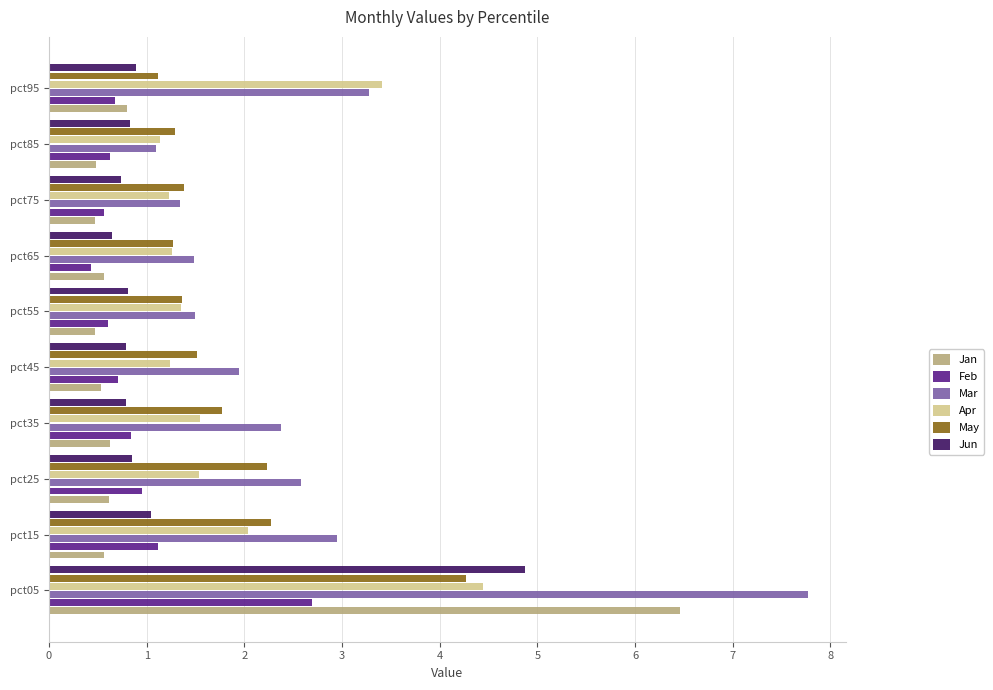

What value does the Jan series have at pct05?

6.5